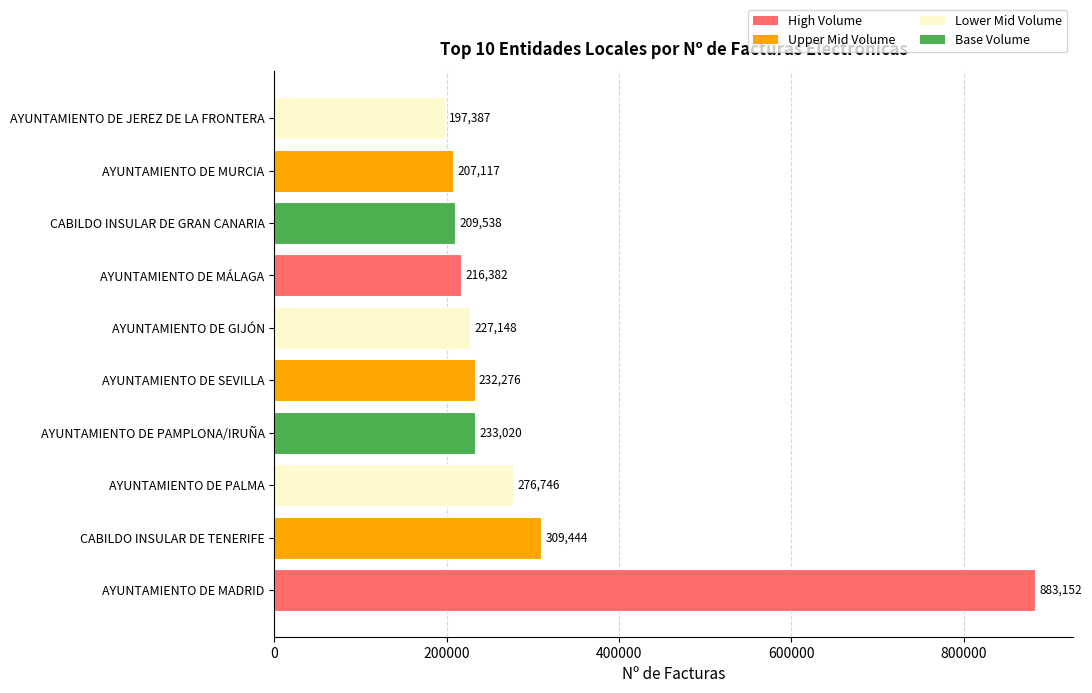

Reading bottom to top, transcribe all the data shown in this chart.

AYUNTAMIENTO DE MADRID=883152	CABILDO INSULAR DE TENERIFE=309444	AYUNTAMIENTO DE PALMA=276746	AYUNTAMIENTO DE PAMPLONA/IRUÑA=233020	AYUNTAMIENTO DE SEVILLA=232276	AYUNTAMIENTO DE GIJÓN=227148	AYUNTAMIENTO DE MÁLAGA=216382	CABILDO INSULAR DE GRAN CANARIA=209538	AYUNTAMIENTO DE MURCIA=207117	AYUNTAMIENTO DE JEREZ DE LA FRONTERA=197387